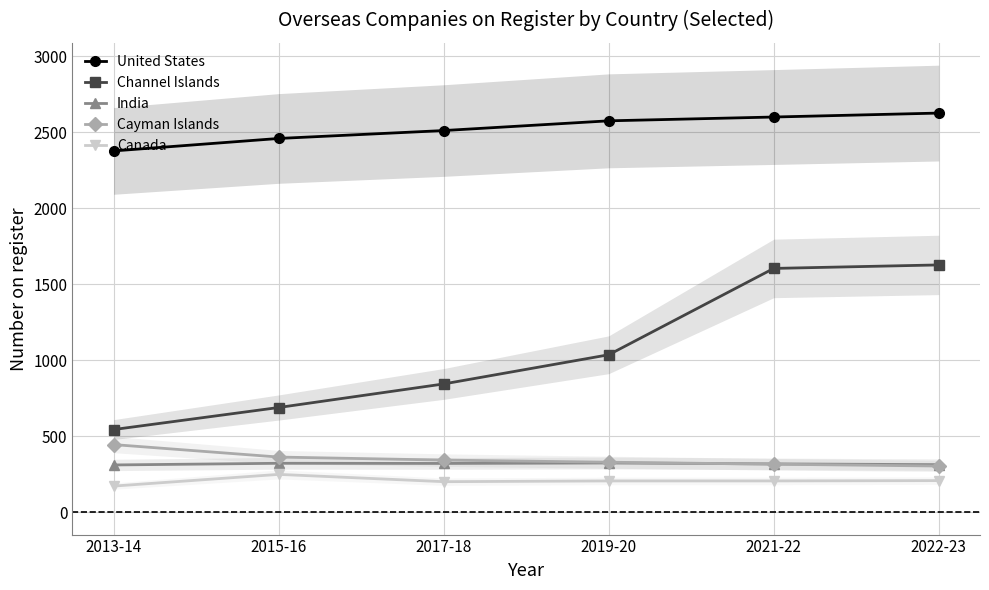

Reading left to right, list all the values displayed in this chart.

United States: 2377	2459	2511	2575	2600	2626
Channel Islands: 544	689	844	1036	1604	1627
India: 311	322	321	324	318	313
Cayman Islands: 445	363	343	329	316	304
Canada: 172	249	201	206	206	208